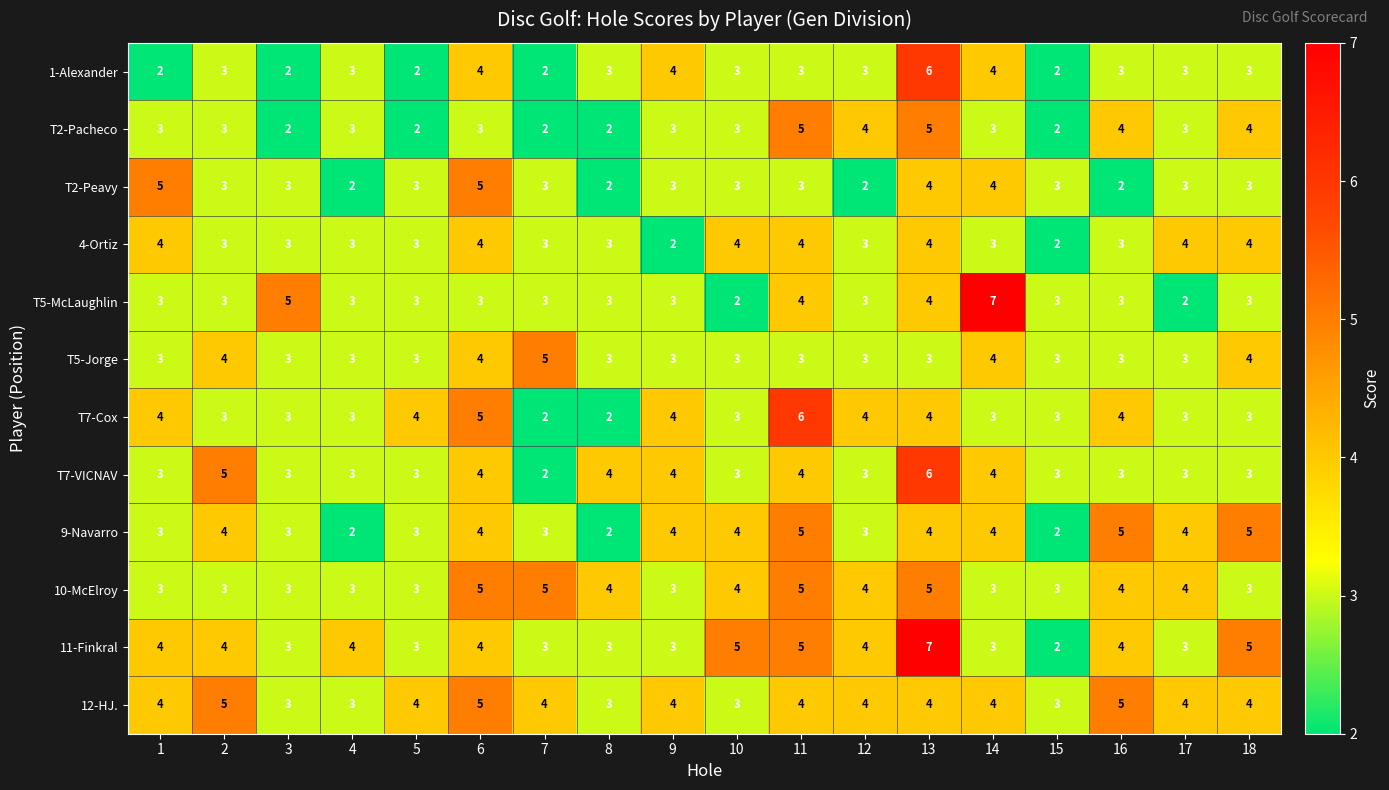

What is the sum of the 11-Finkral values at 7 and 16?

7